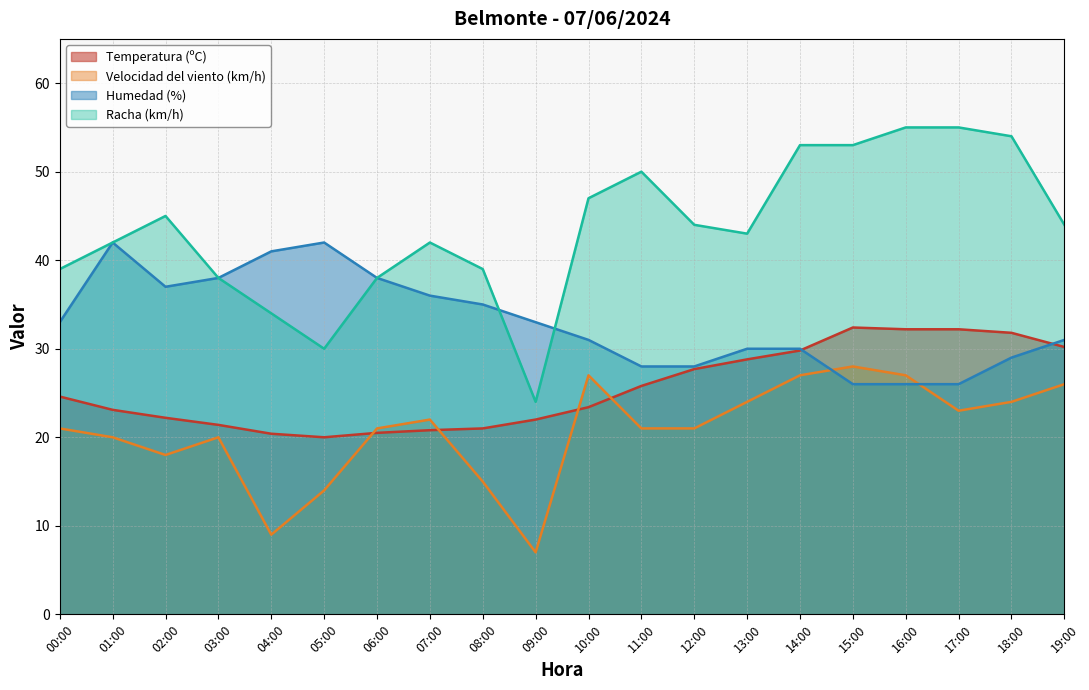

How many lines are shown in the chart?

4